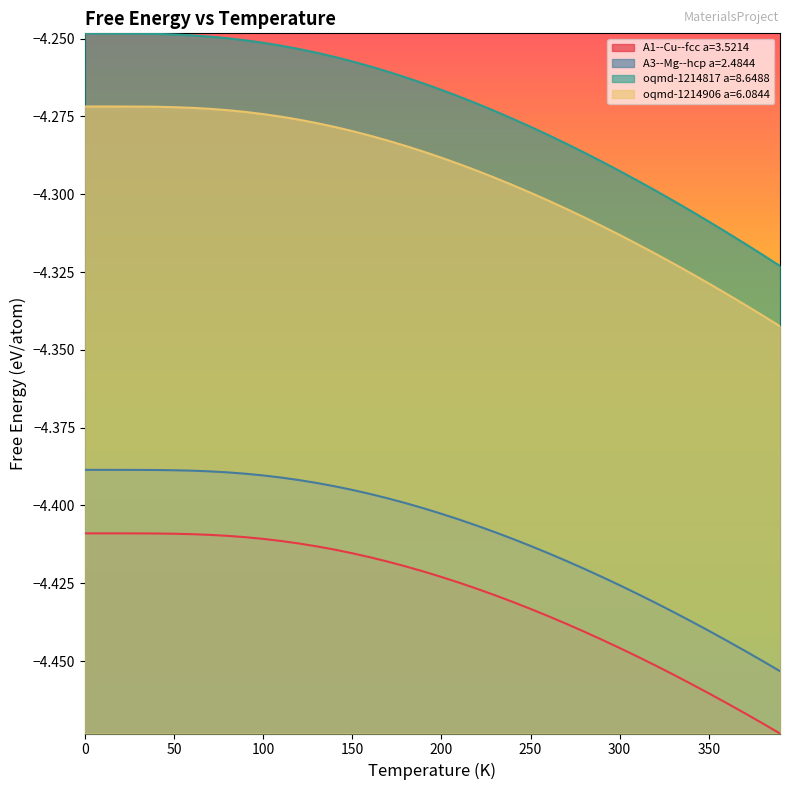

True or false: A3--Mg--hcp a=2.4844 and oqmd-1214817 a=8.6488 cross at least once.

False